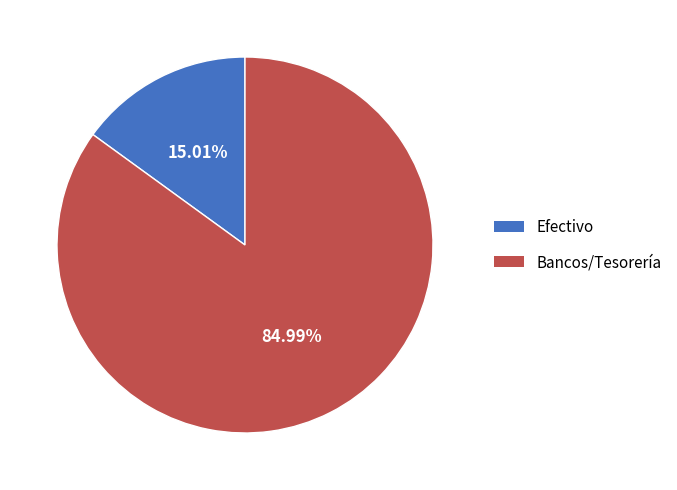

Rank the categories by value from highest to lowest.

Bancos/Tesorería, Efectivo